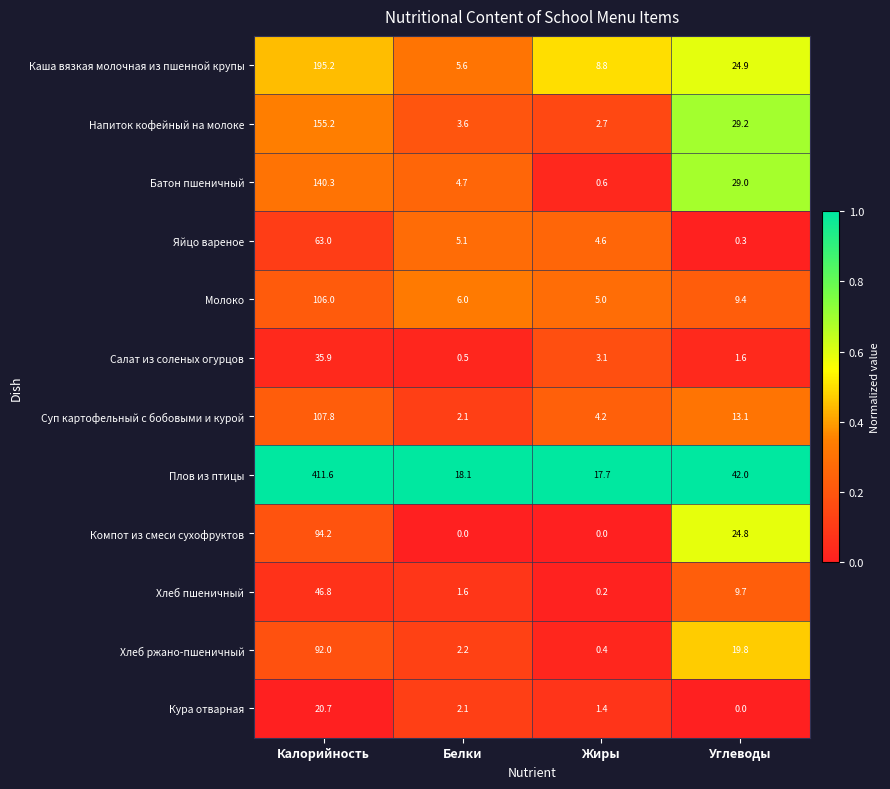

True or false: Батон пшеничный has a value of 241.2 at Калорийность.

False